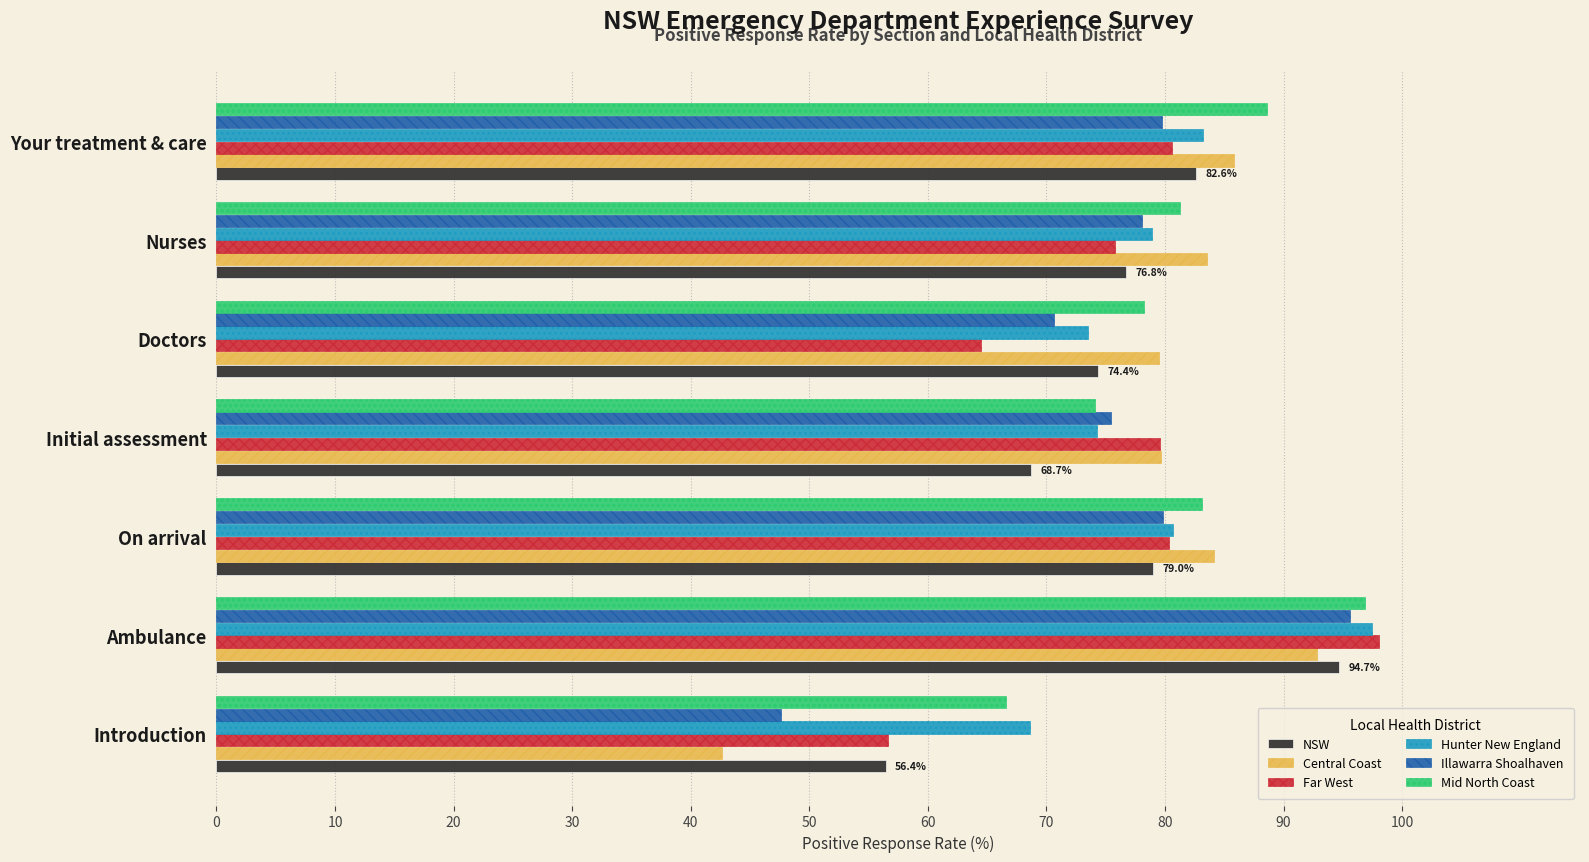

What is the highest value of the Central Coast series?

92.8